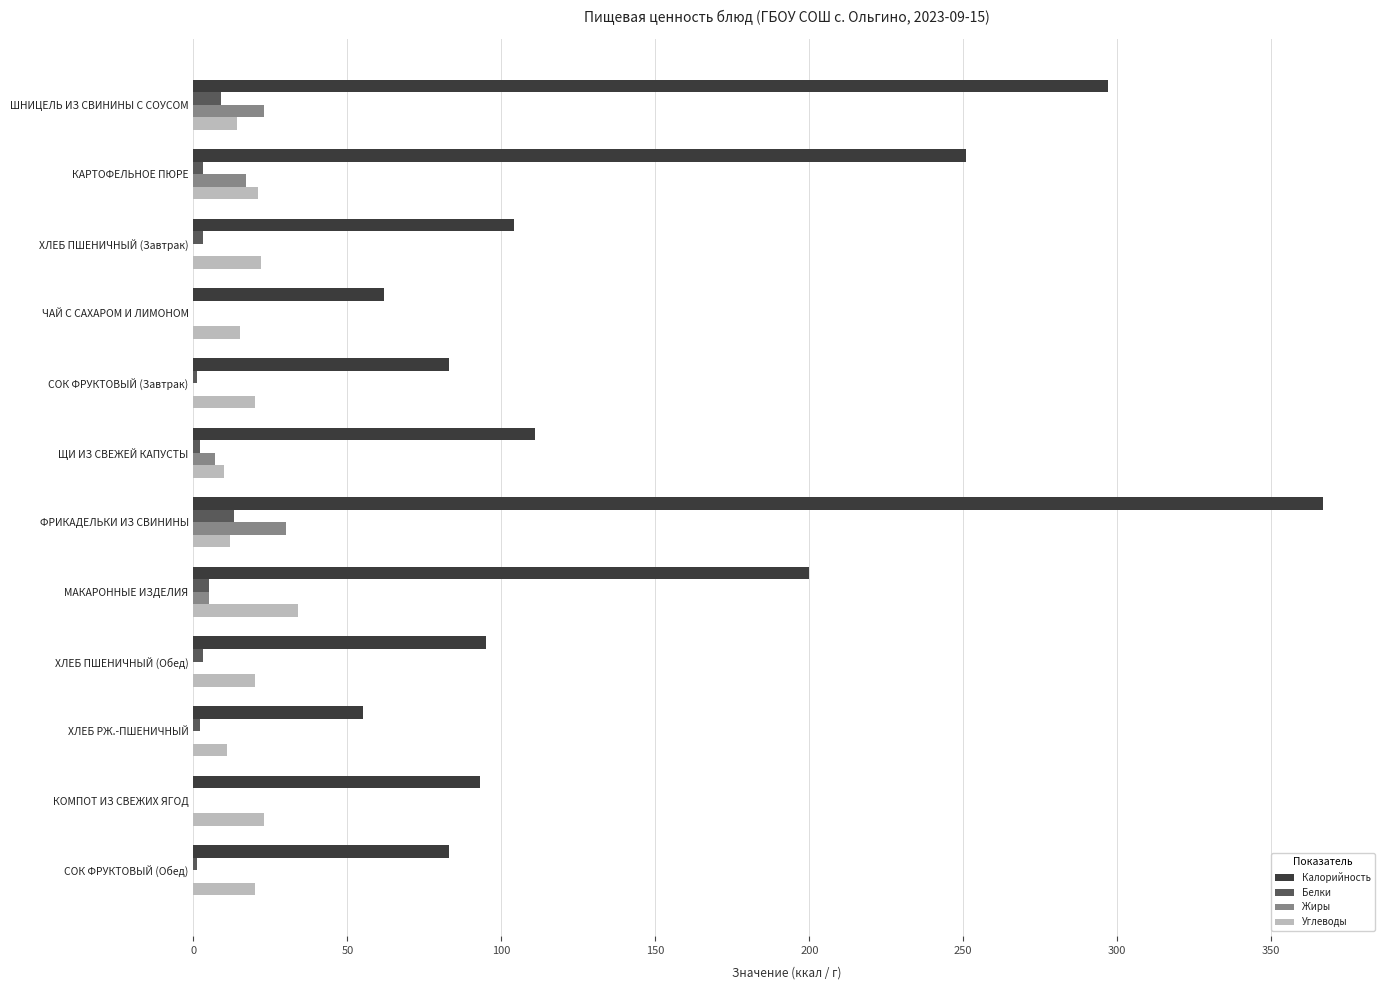

What is the highest value of the Жиры series?

30